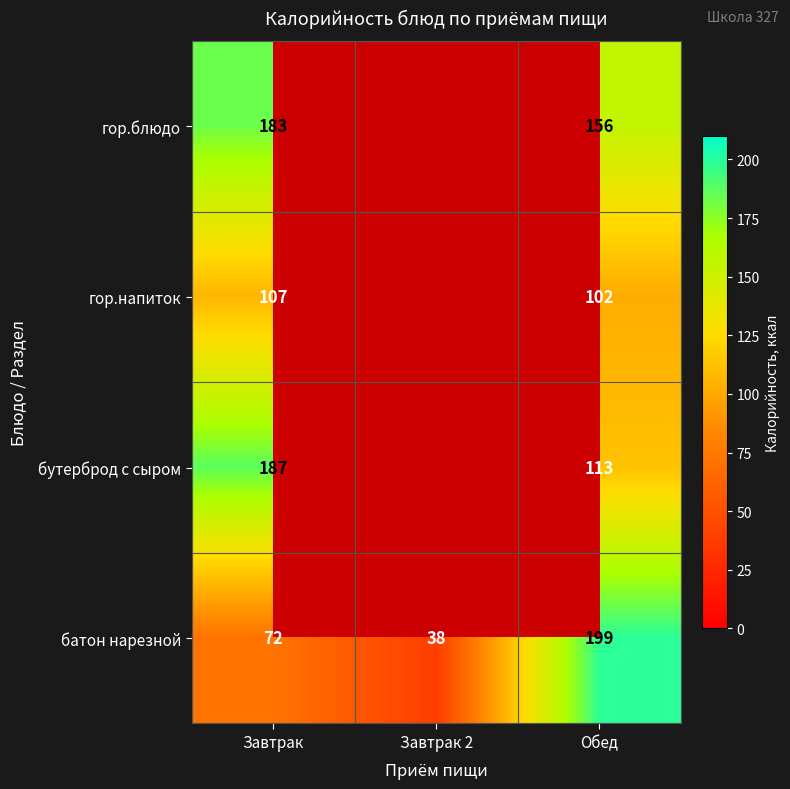

Which series changed the most between Завтрак and Обед?

батон нарезной